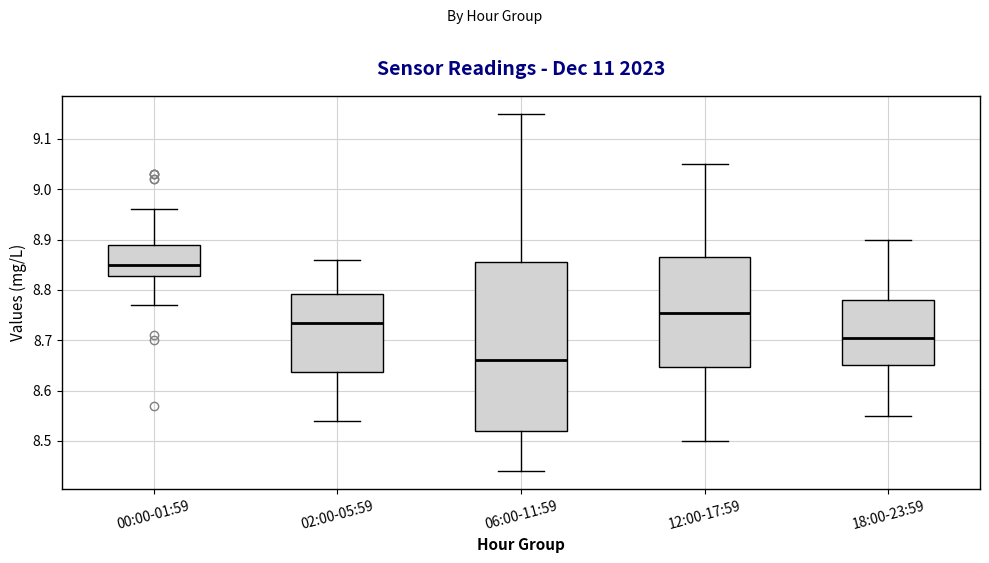

Which box's median line is the lowest?

06:00-11:59